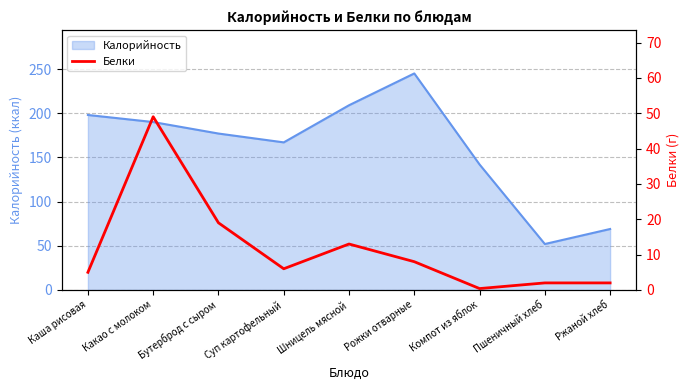

What is the label of the 9th point from the right?

Каша рисовая